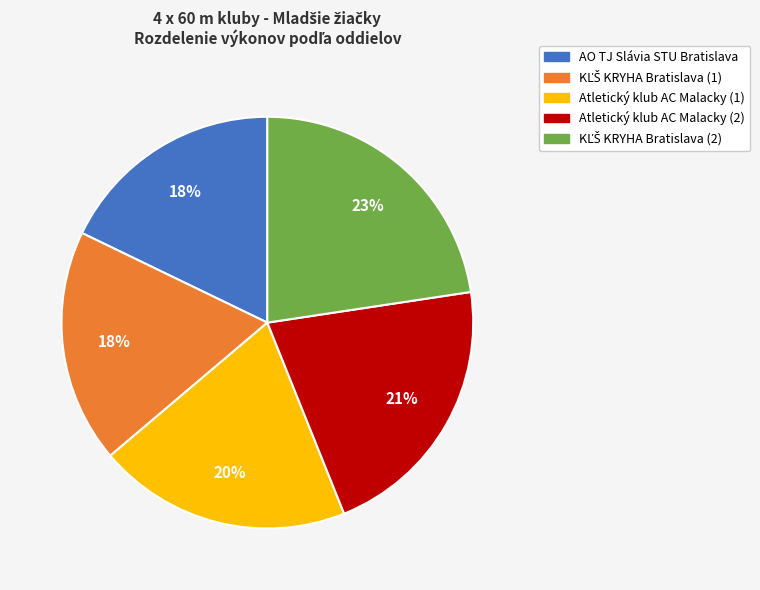

To the nearest percent, what portion does Atletický klub AC Malacky (1) represent?

20%